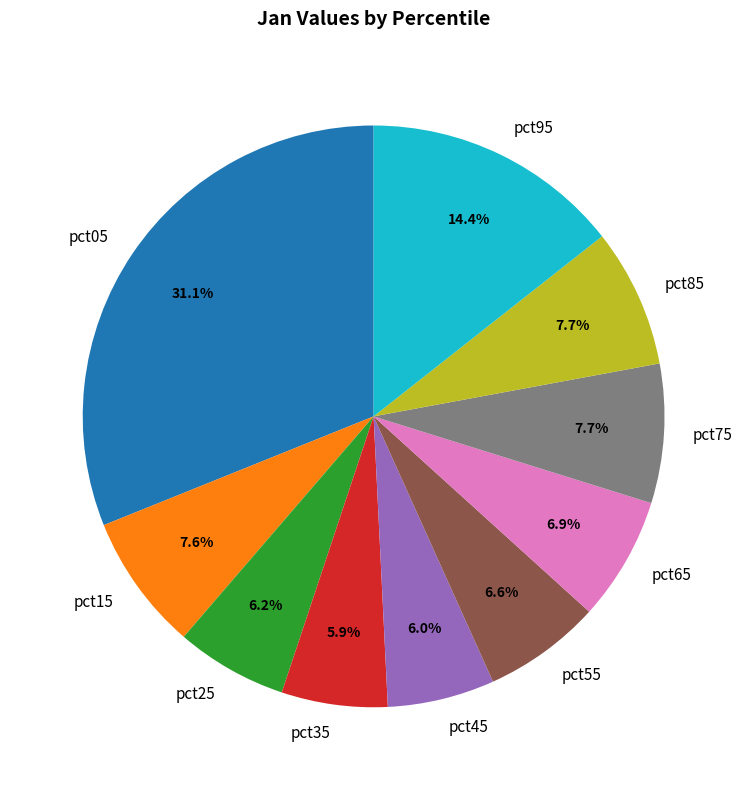

Which category has the biggest portion of the pie?

pct05